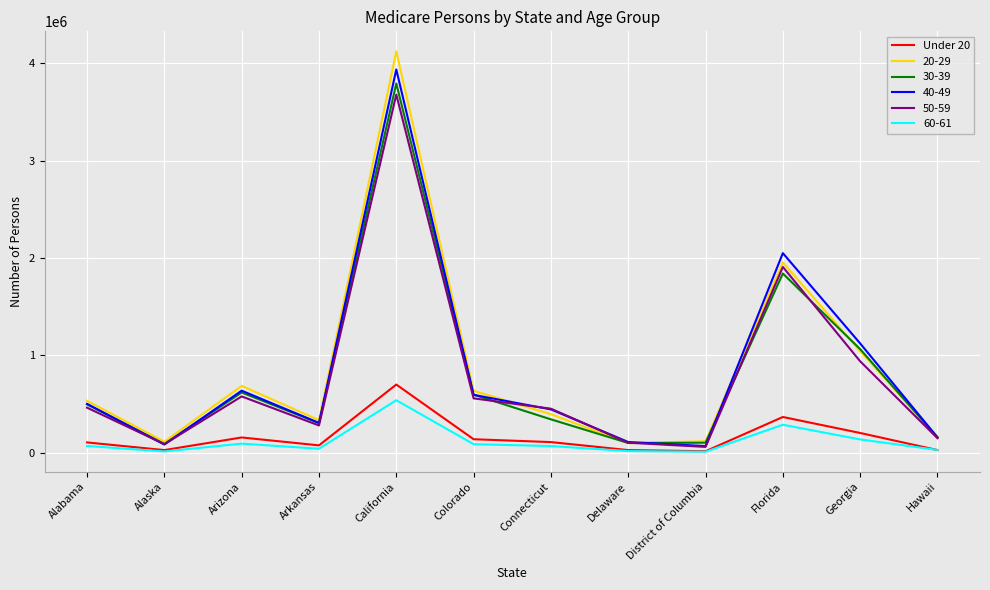

What is the difference between the highest and lowest values at Arizona?

593631